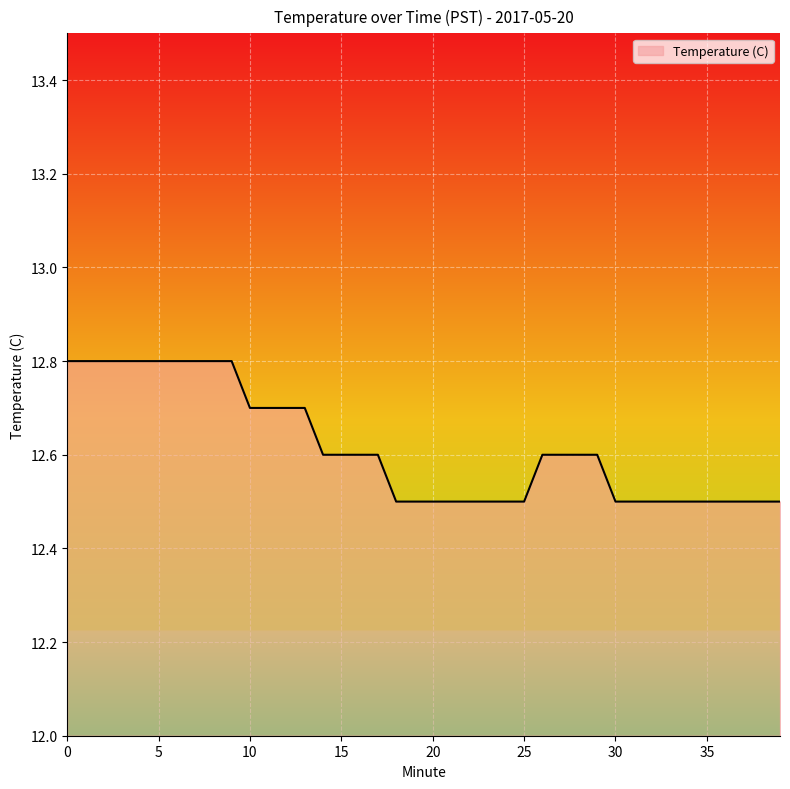

What is the maximum value shown in the chart?

12.8